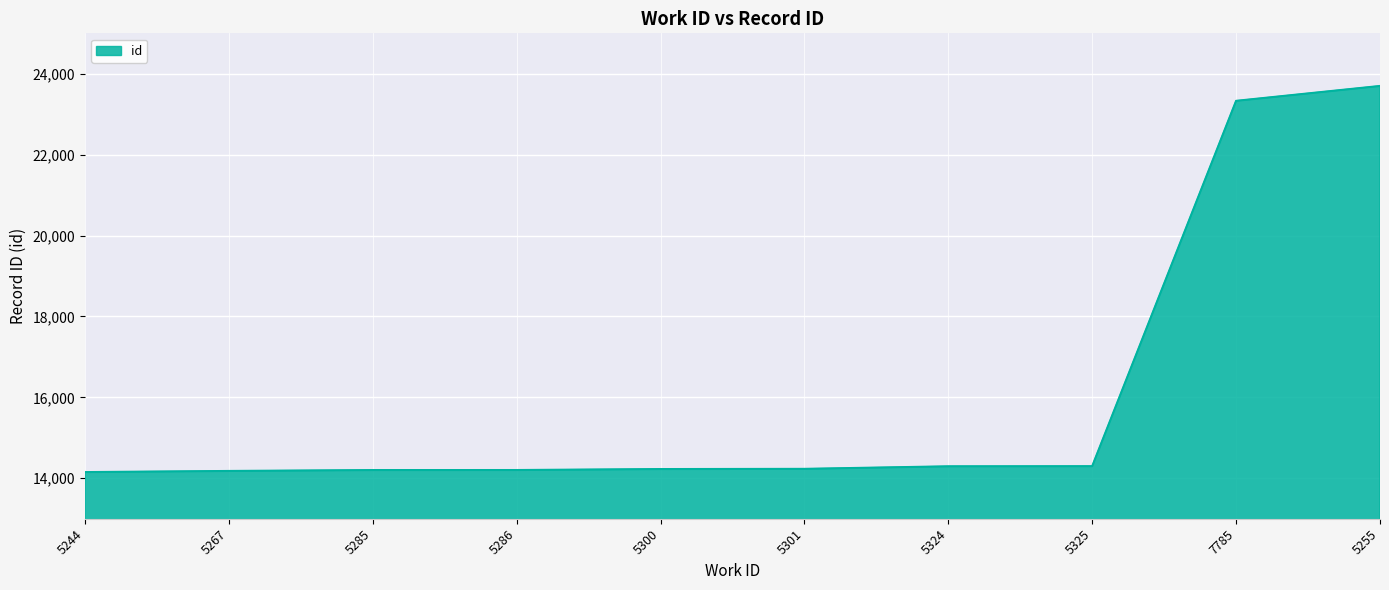

How many lines are shown in the chart?

1